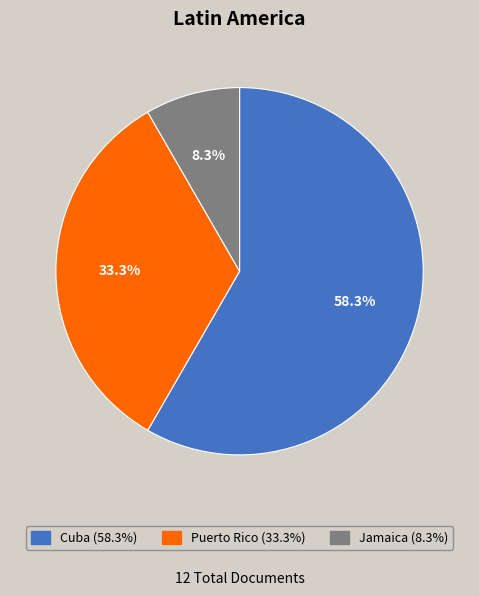

Between Jamaica and Cuba, which is larger?

Cuba